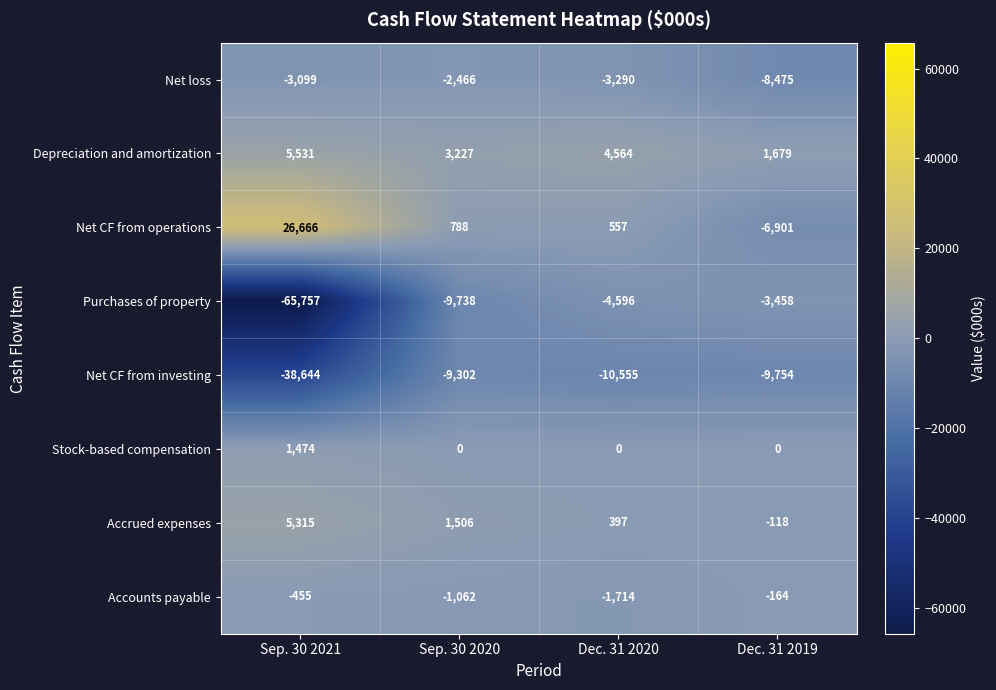

What value does the Accounts payable series have at Dec. 31 2020?

-1714